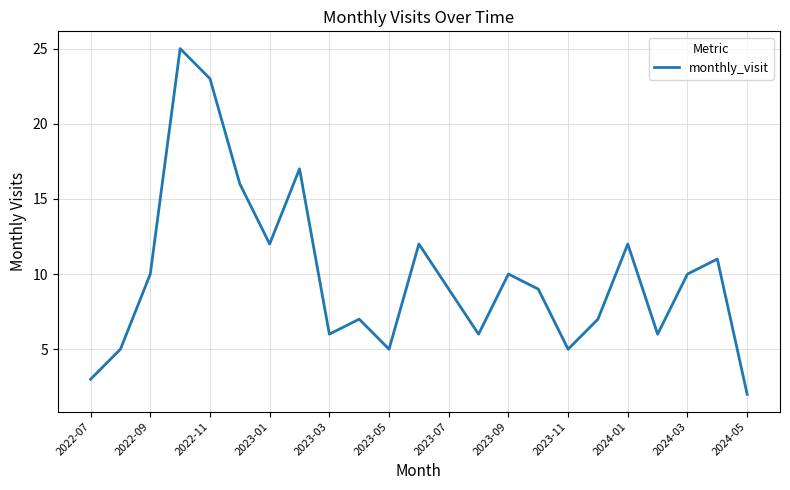

How many series are shown in this chart?

1